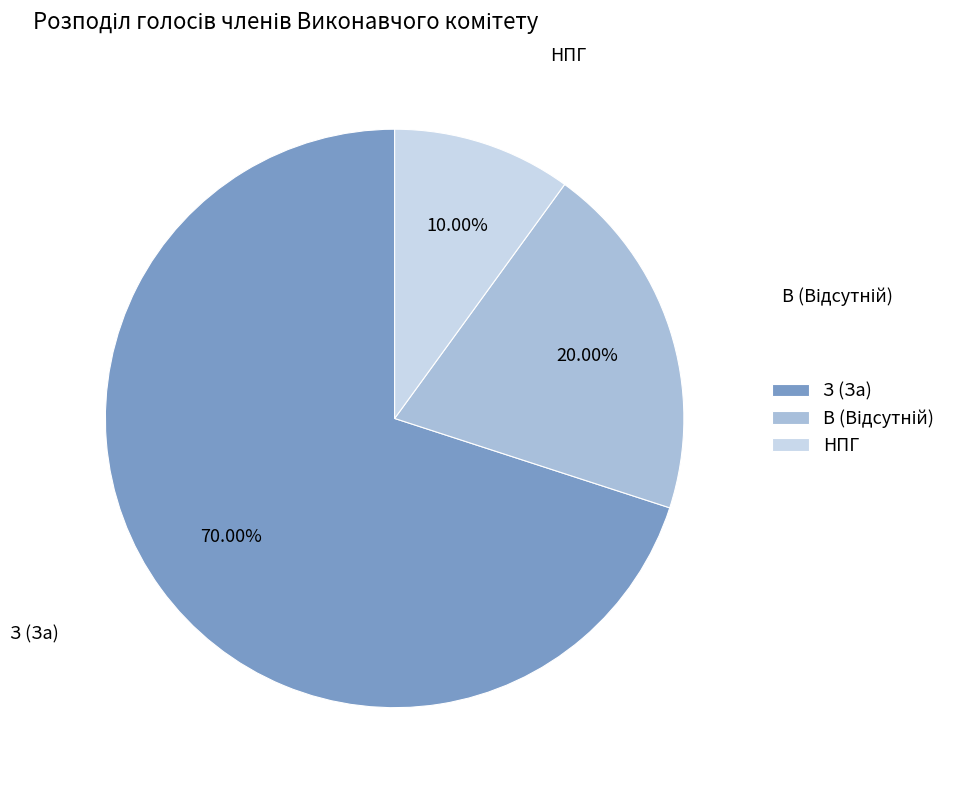

To the nearest percent, what is the difference between the largest and smallest slice percentages?

60%